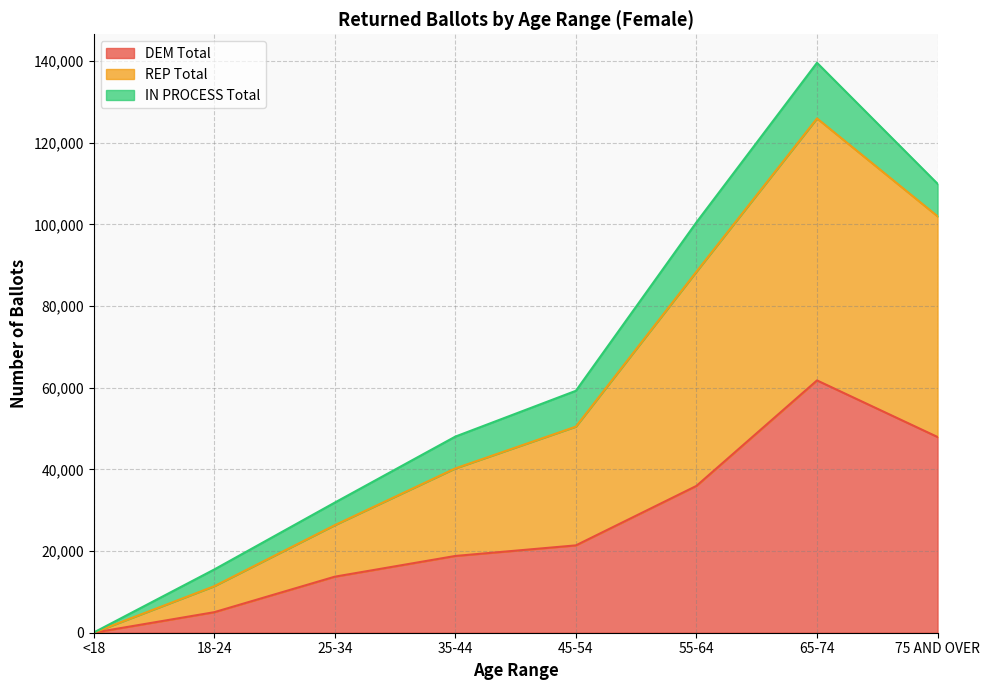

What is the smallest value displayed?

10